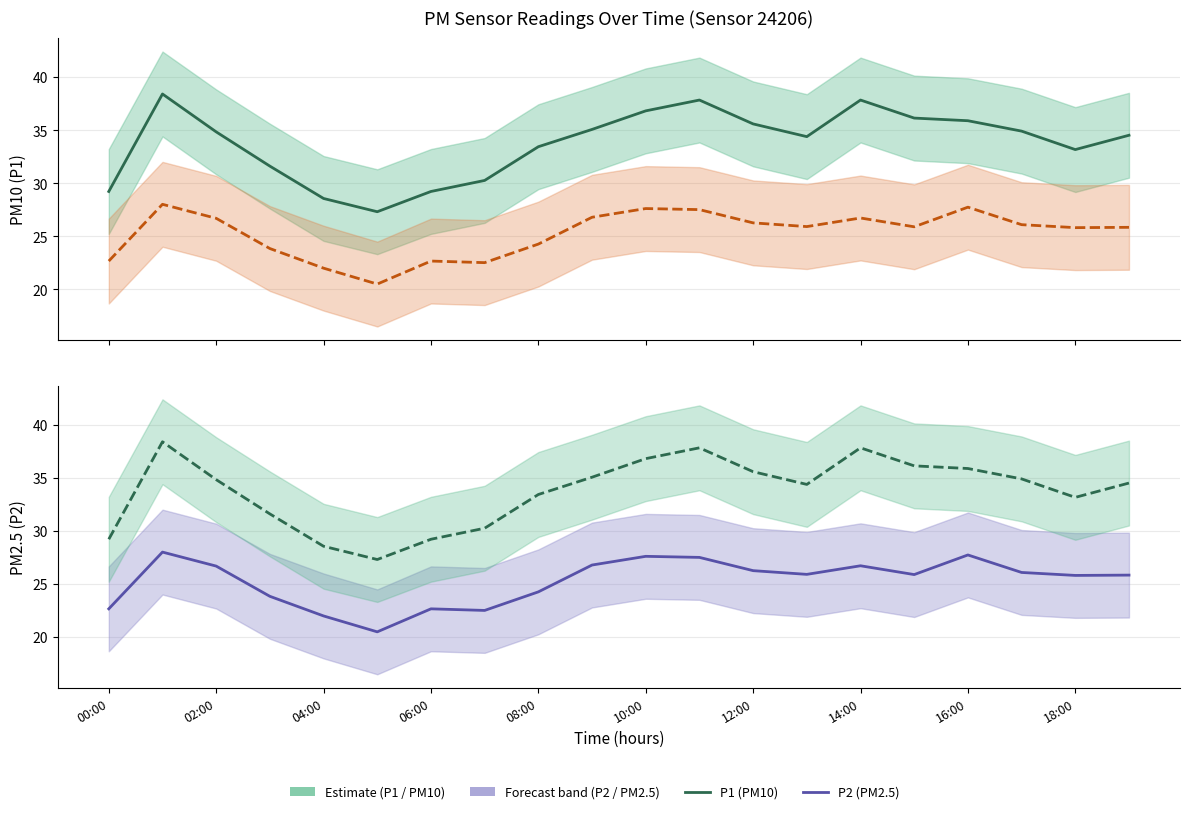

Between 06:00 and 00:00, which is larger?

06:00